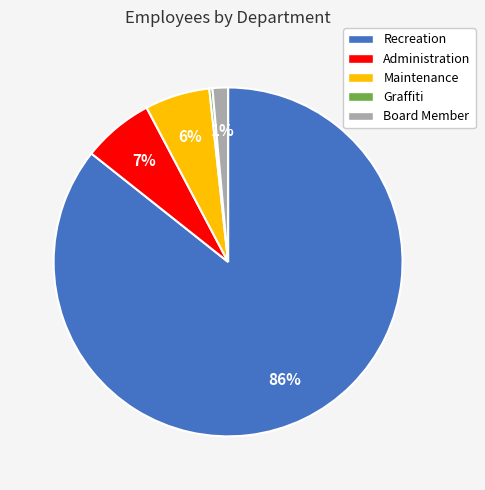

To the nearest percent, what percentage of the pie is Recreation?

86%